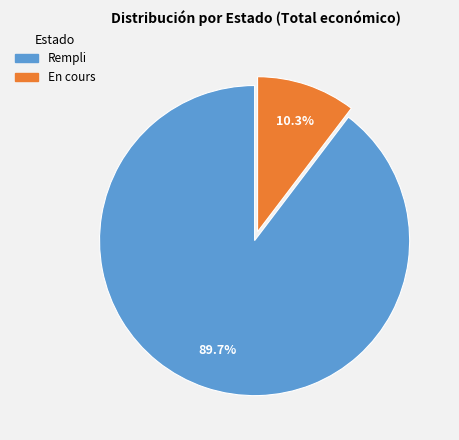

What is the ratio of the value at Rempli to the value at En cours?

8.7